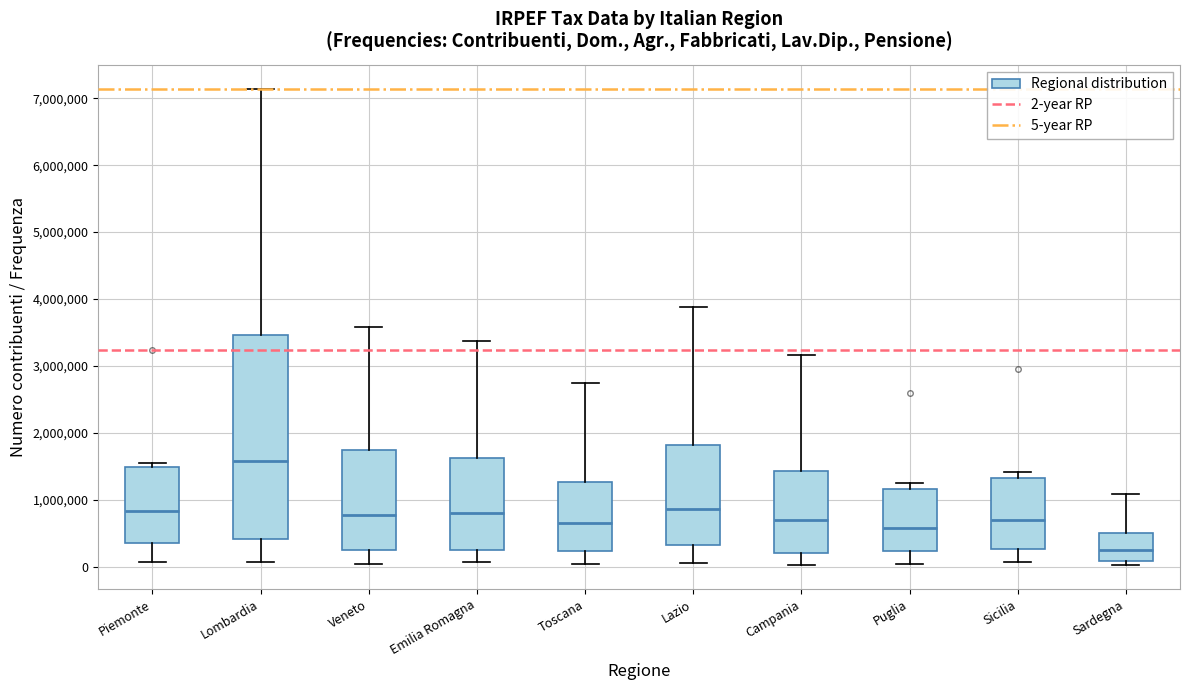

Where is the lower edge of the box for Emilia Romagna on the y-axis? The values are not printed on the chart, so give them approximately, as read against the axis.

300000